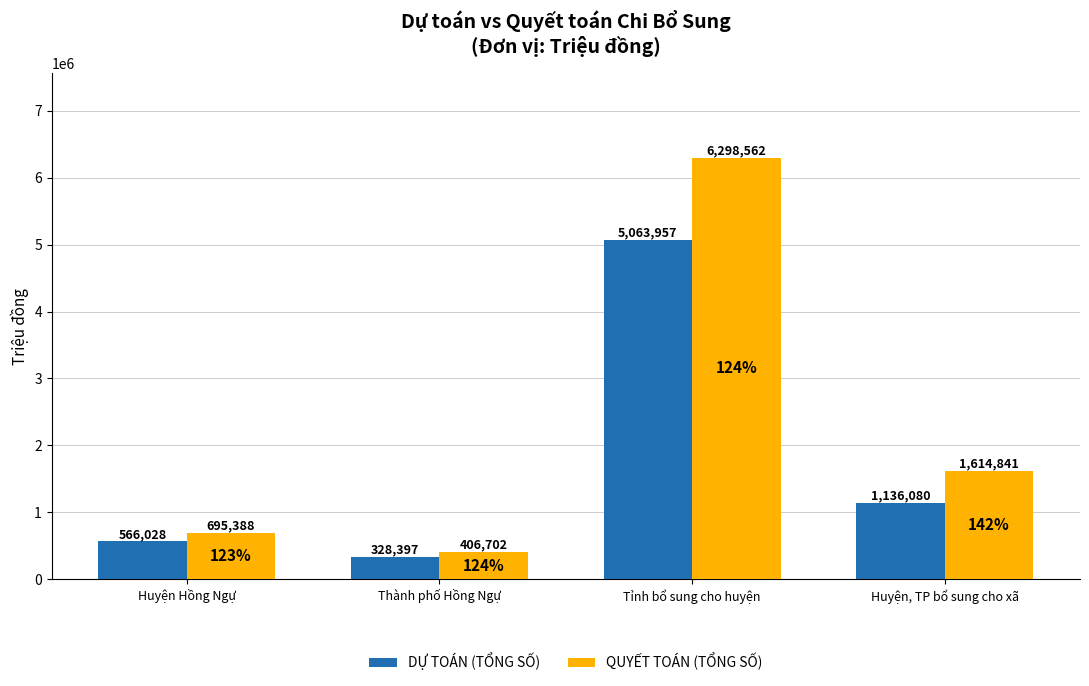

What position from the left is Huyện Hồng Ngự?

1